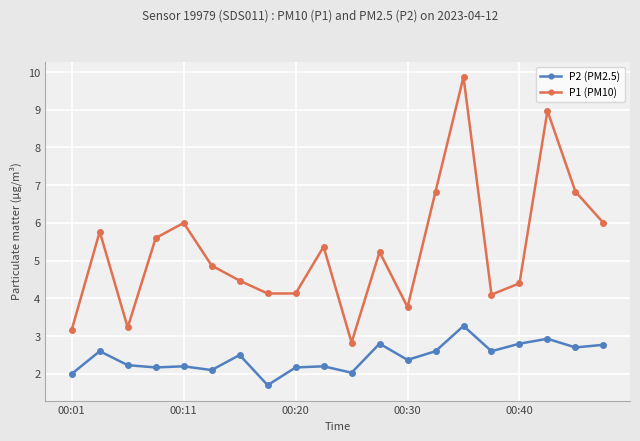

How many interior local peaks does the P1 (PM10) series have?

6